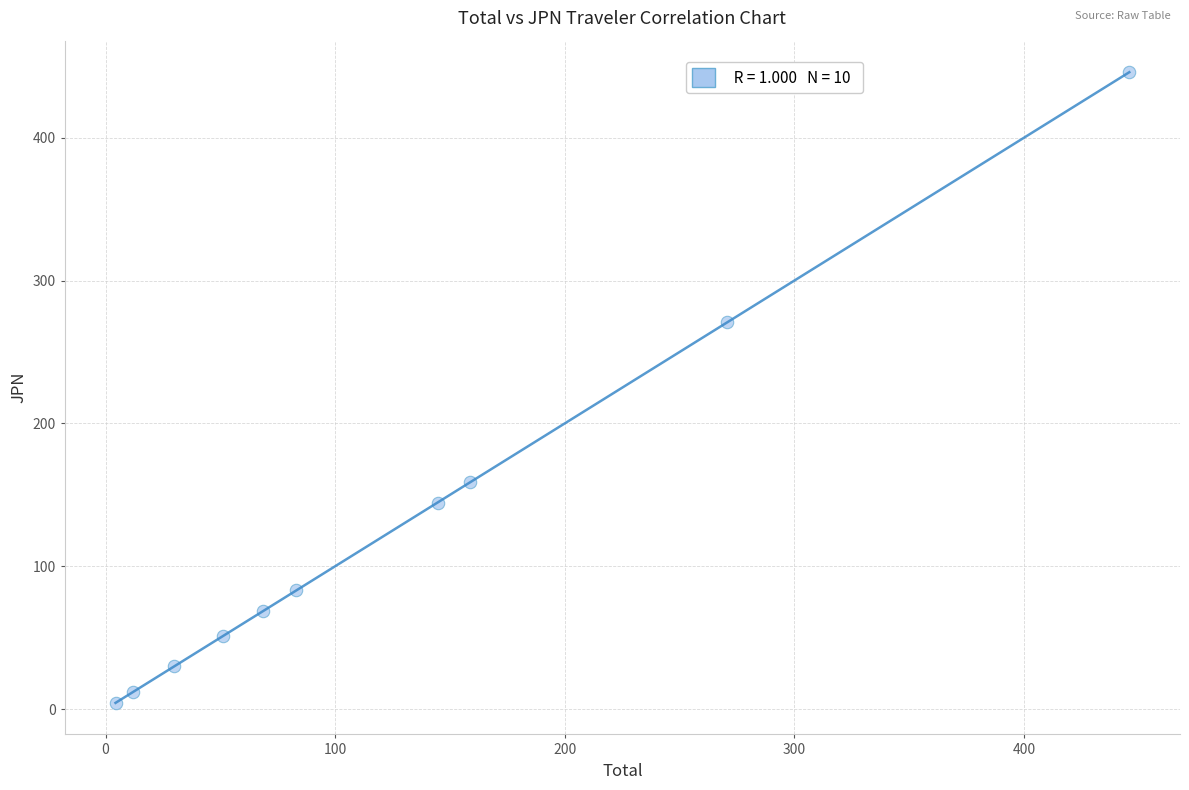

What Y value in the scatter plot is closest to 225?

270.9